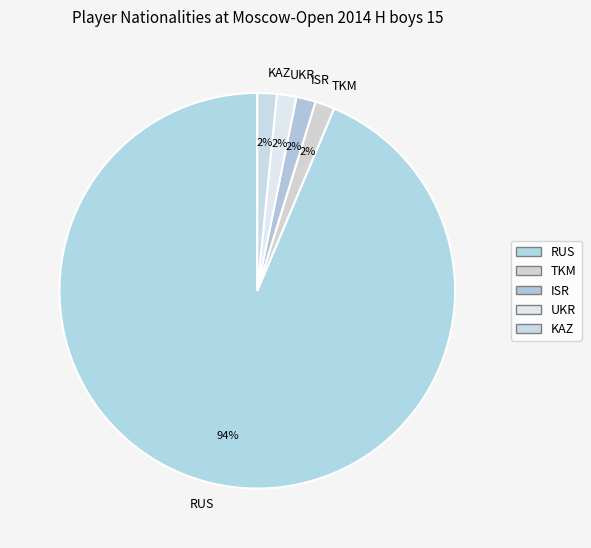

Is the sum of UKR and ISR greater than half?

No